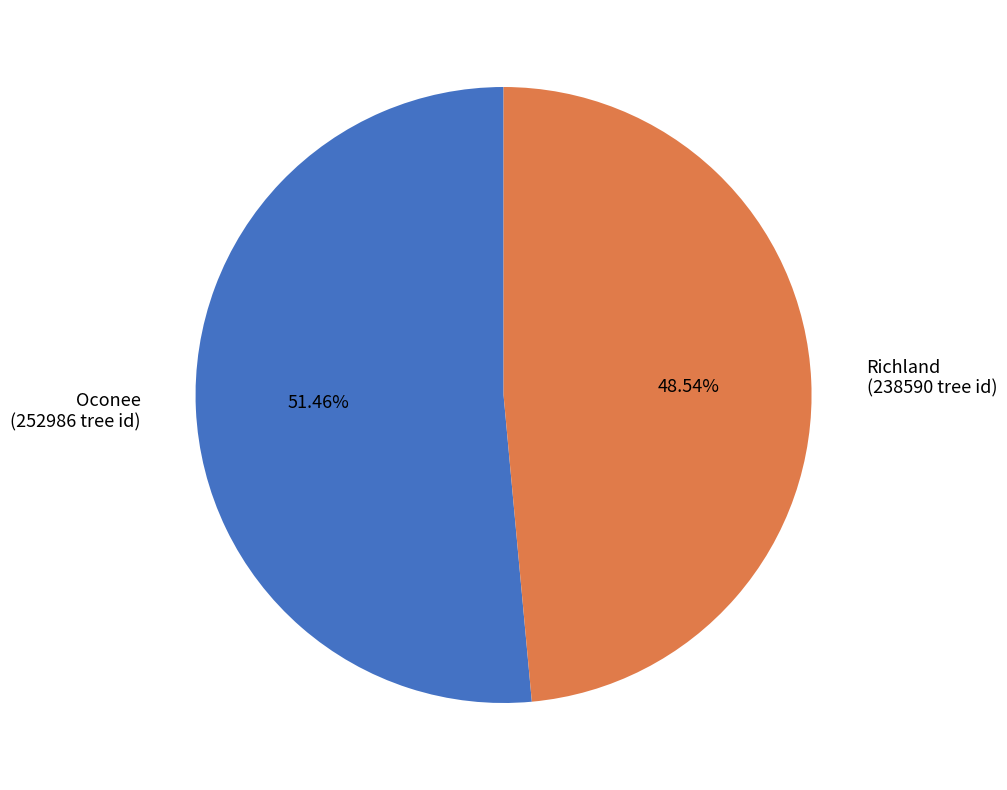

To the nearest percent, what percentage of the pie is Oconee?

51%